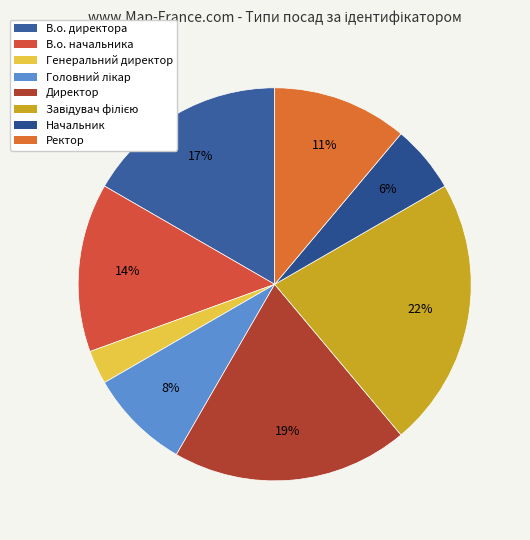

To the nearest percent, what portion does Начальник represent?

6%